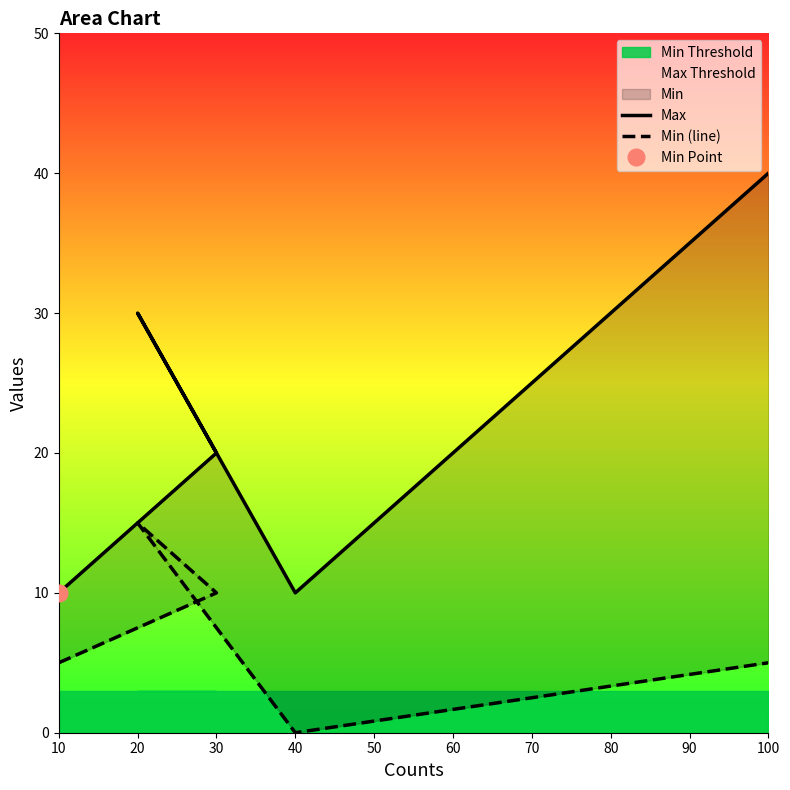

Does the chart have visible grid lines?

No